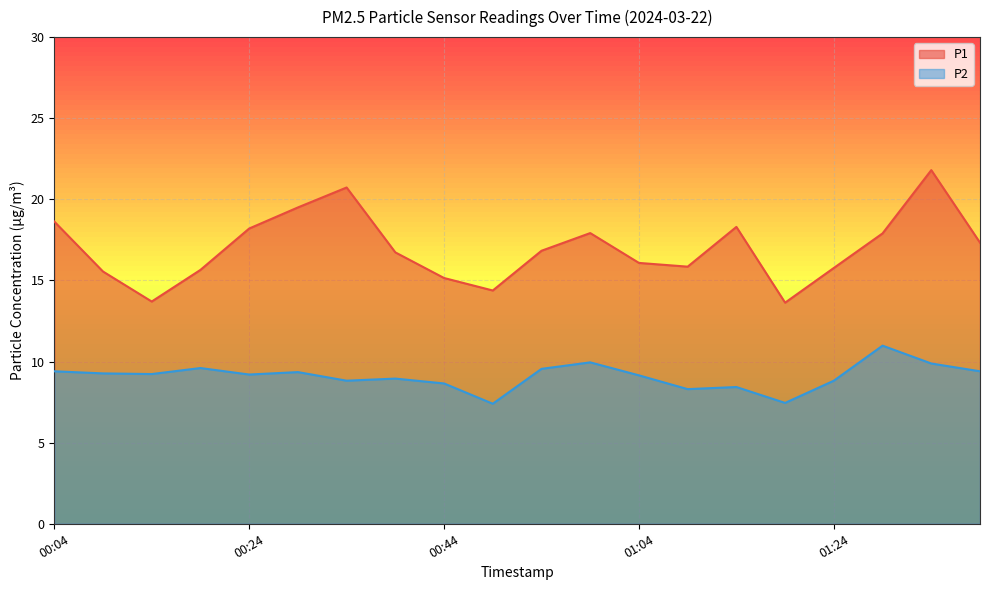

What position from the right is 01:34?

2